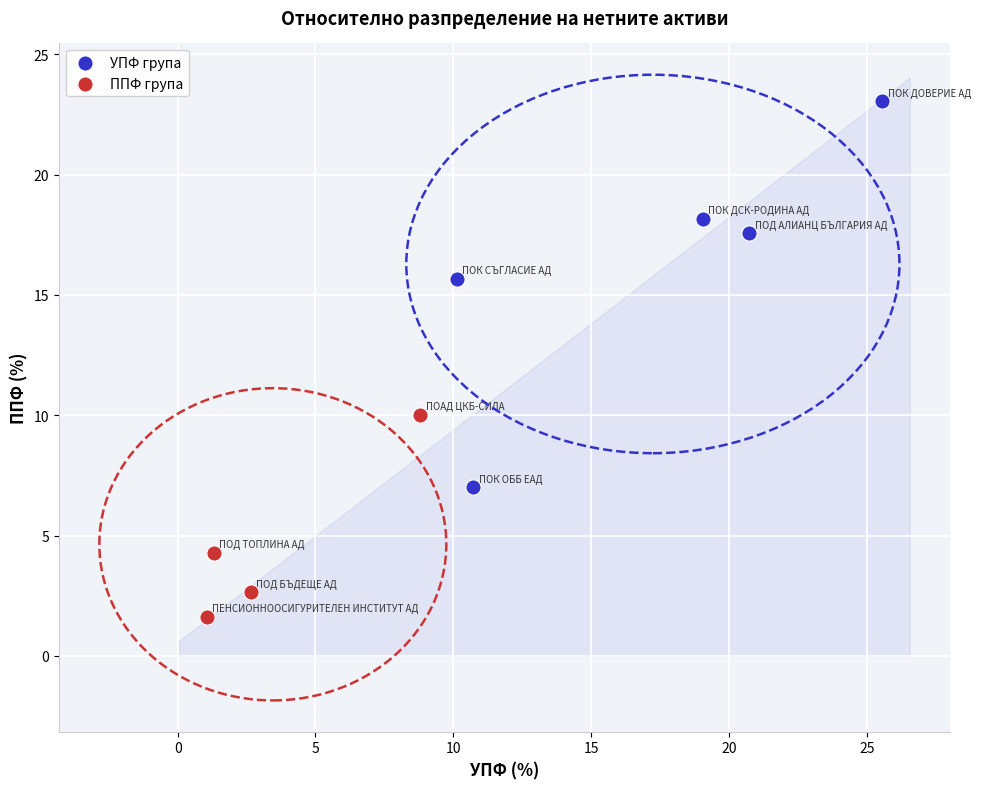

What are all the series names shown in the legend?

УПФ група, ППФ група